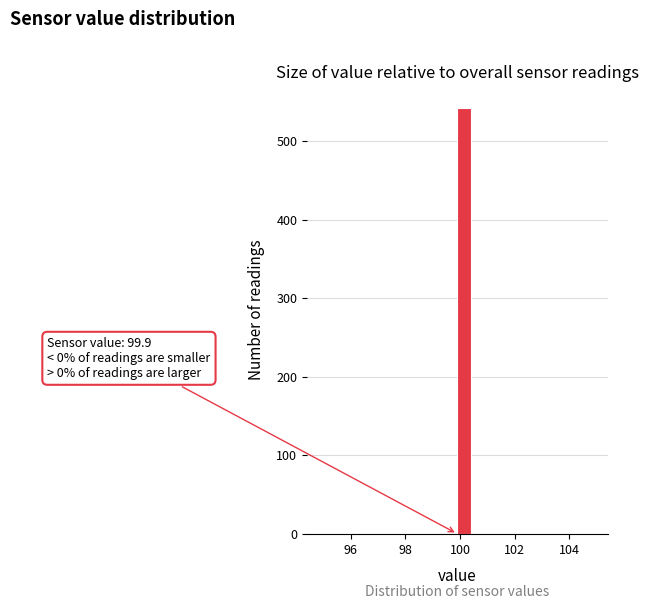

Read against the x-axis, roughly where is the centre of the tallest bar?

100.2